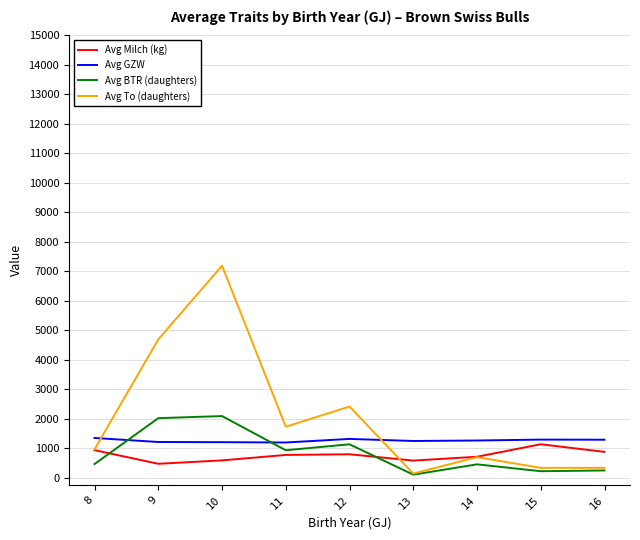

What is the maximum value shown in the chart?

7192.0